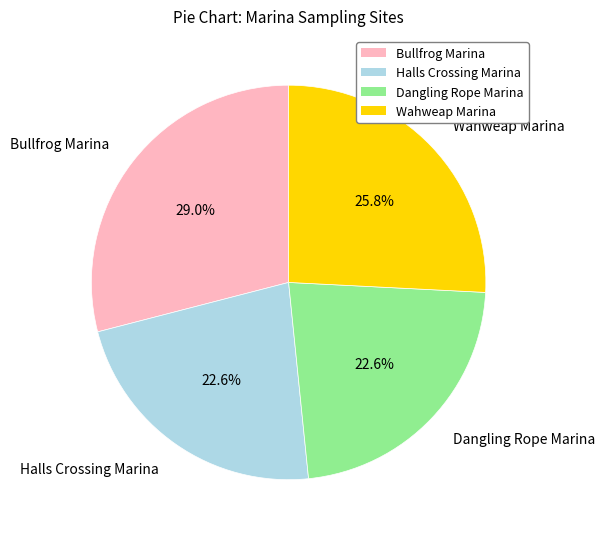

What portion of the pie excludes Halls Crossing Marina?

77.4%